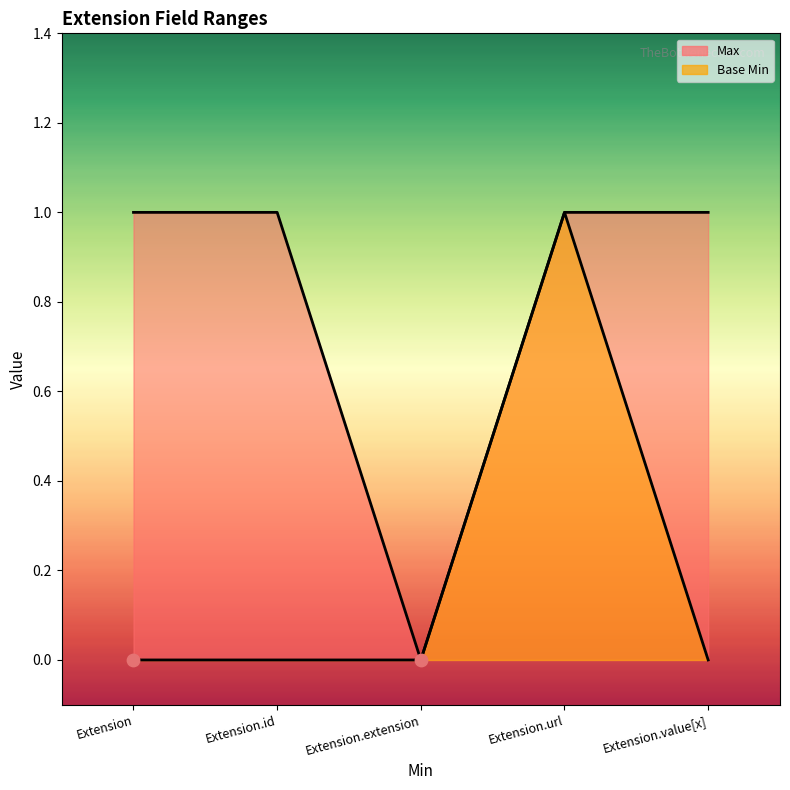

Which series has the largest total across all categories?

Max